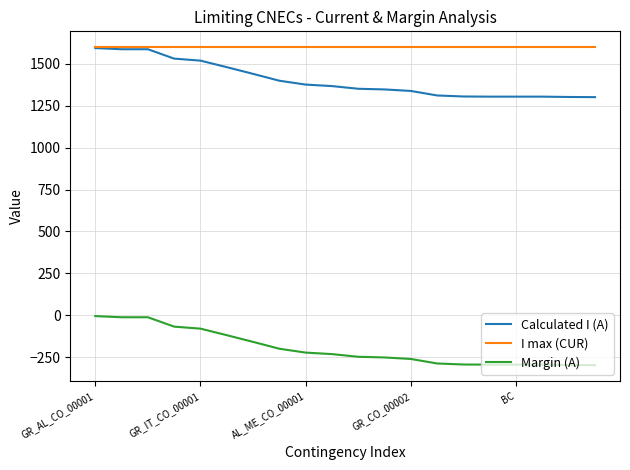

Which series has the largest total across all categories?

I max (CUR)